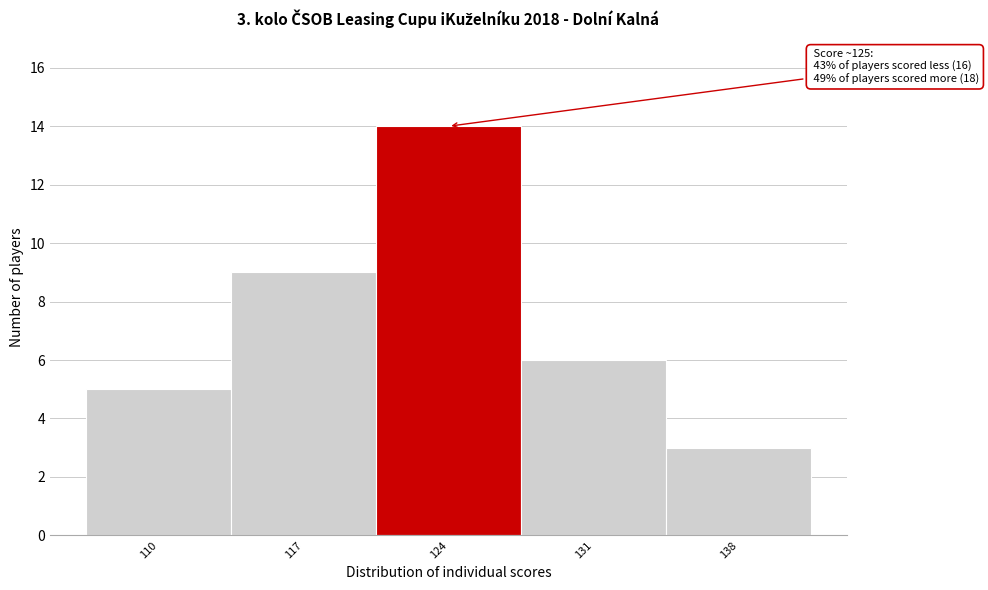

Reading right to left, what are all the values shown in this chart?

138=3	131=6	124=14	117=9	110=5